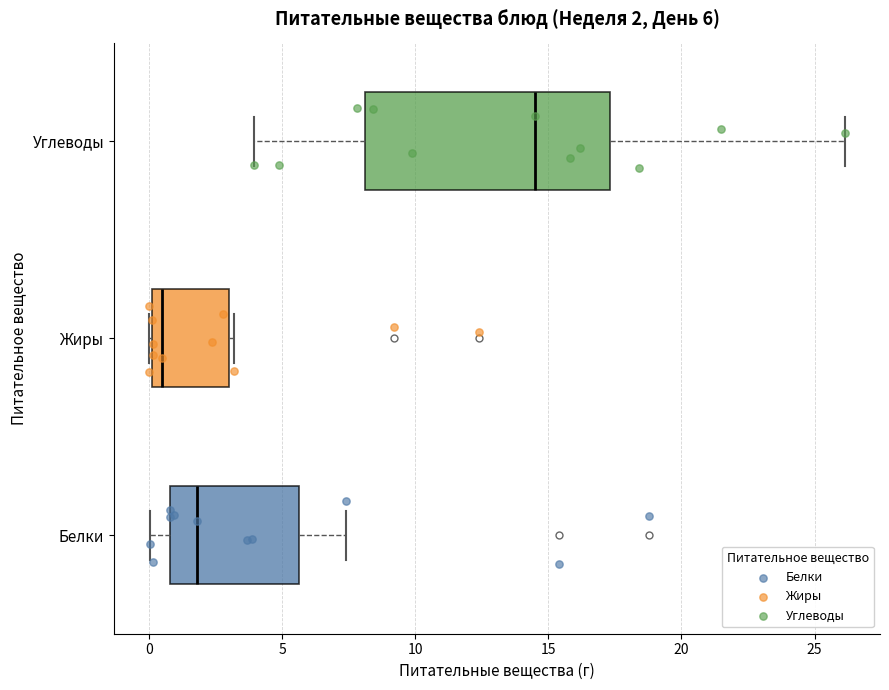

Which box is the widest, from its left edge to its right edge?

Углеводы